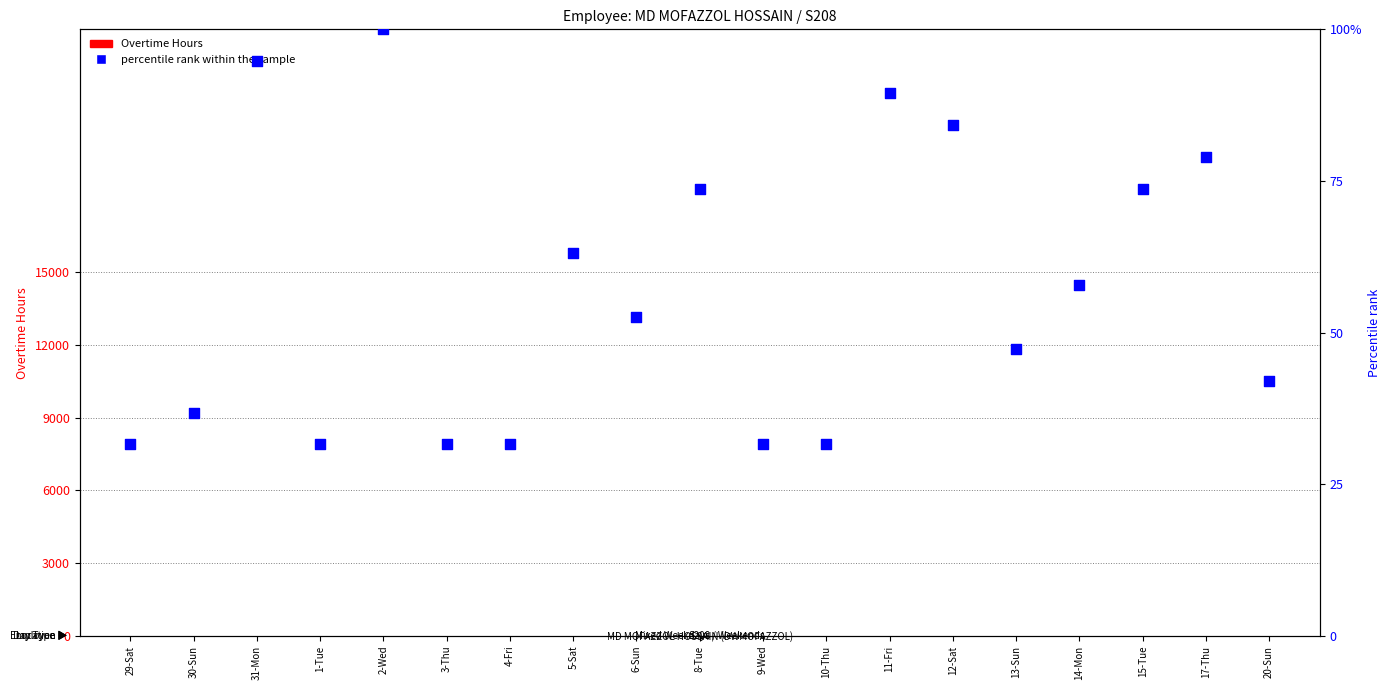

What are all the series names shown in the legend?

Overtime Hours, percentile rank within the sample